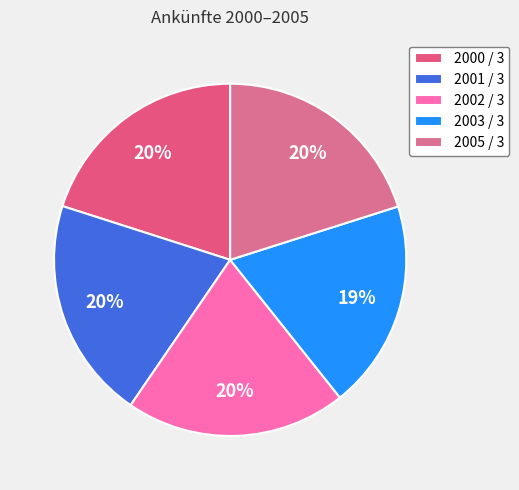

Rank the categories by value from highest to lowest.

2001 / 3, 2002 / 3, 2005 / 3, 2000 / 3, 2003 / 3